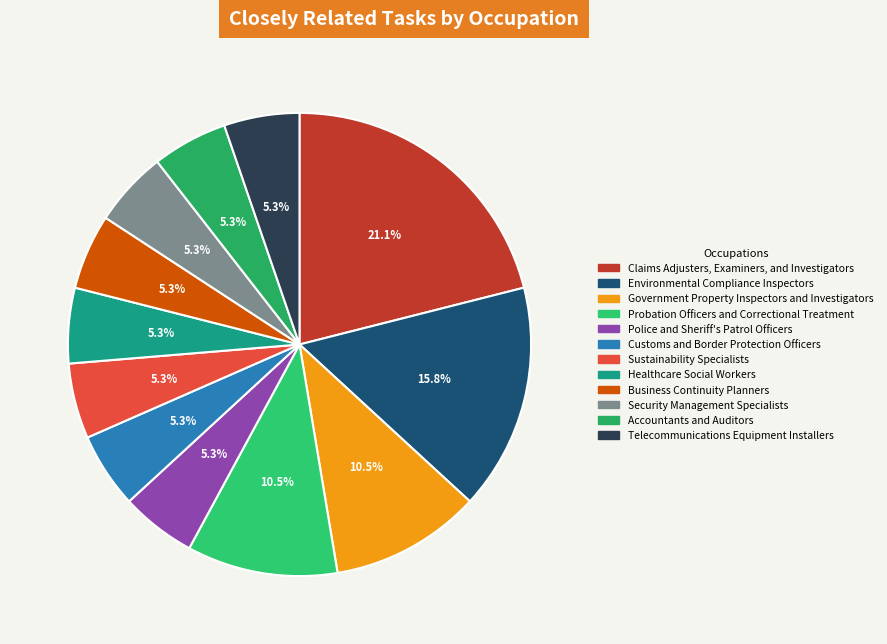

To the nearest percent, what percentage of the pie is Business Continuity Planners?

5%